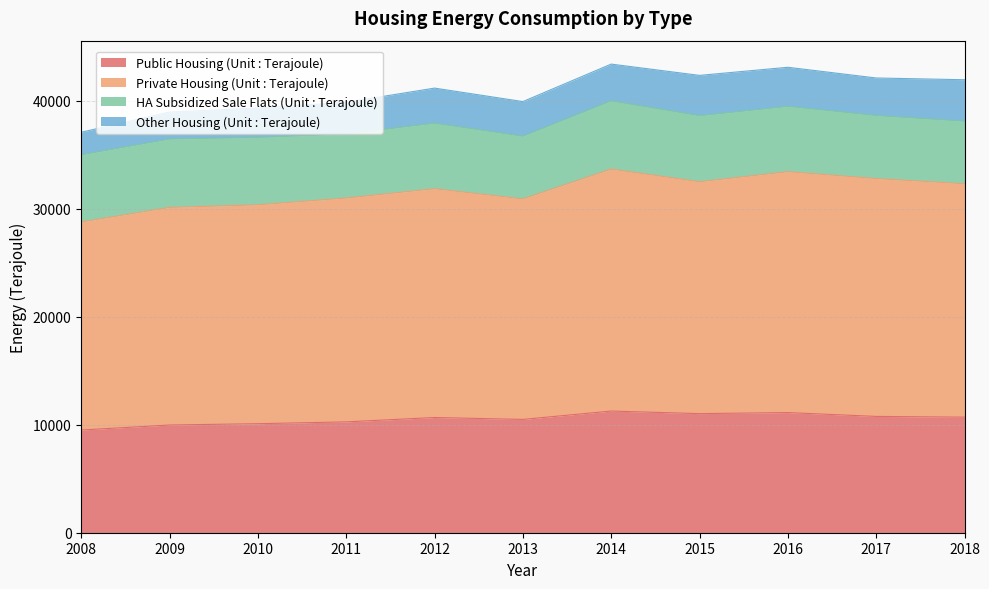

What is the lowest value of the Public Housing (Unit : Terajoule) series?

9514